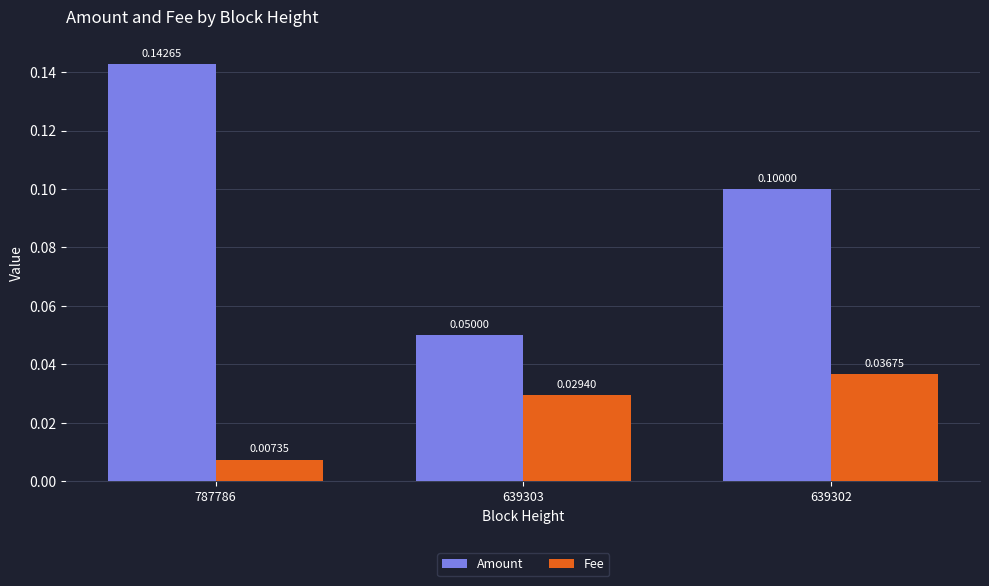

What is the maximum value shown in the chart?

0.1